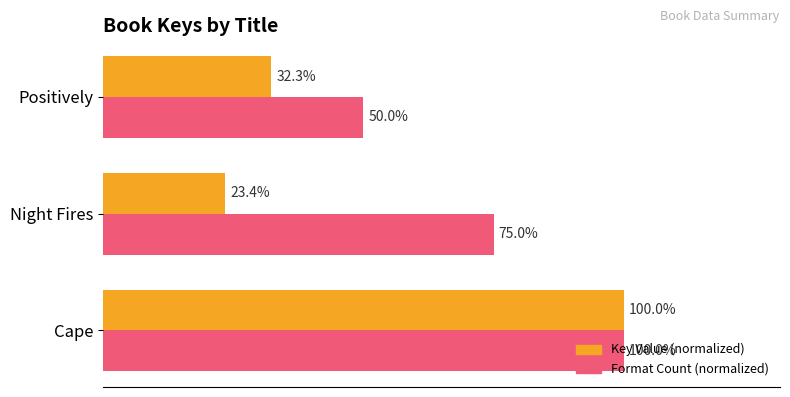

List the series in order of their overall mean, highest first.

Format Count (normalized), Key Value (normalized)